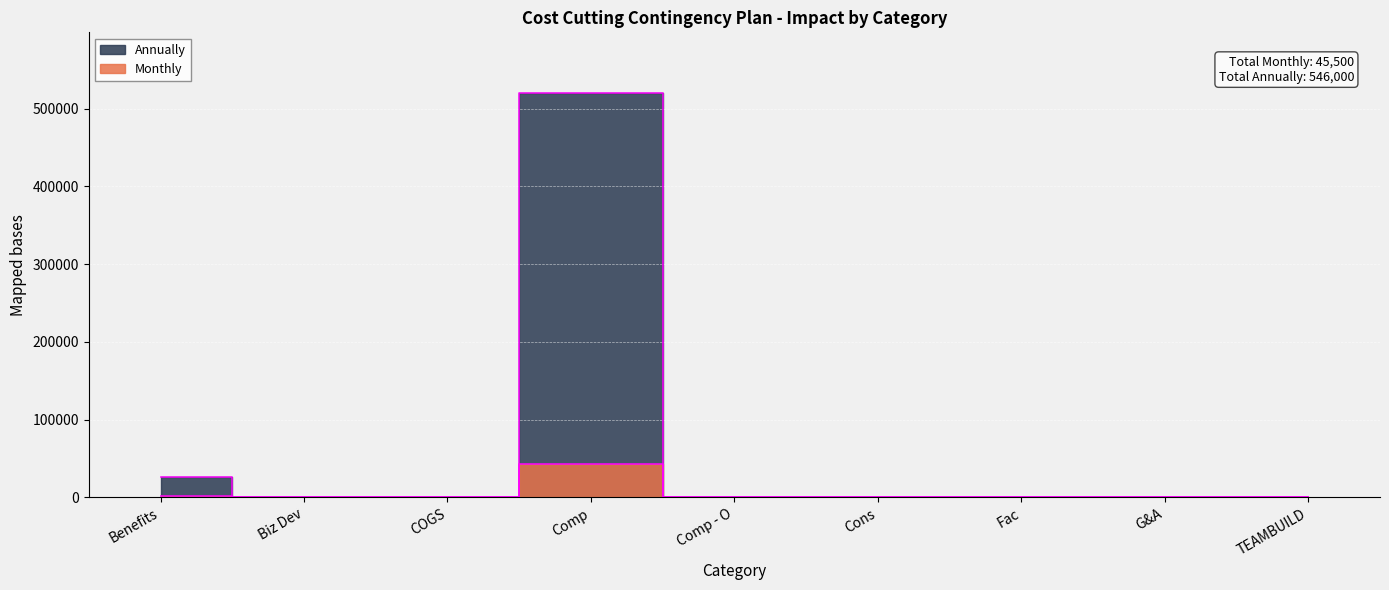

At Fac, list the series in order from smallest to largest.

Monthly, Annually